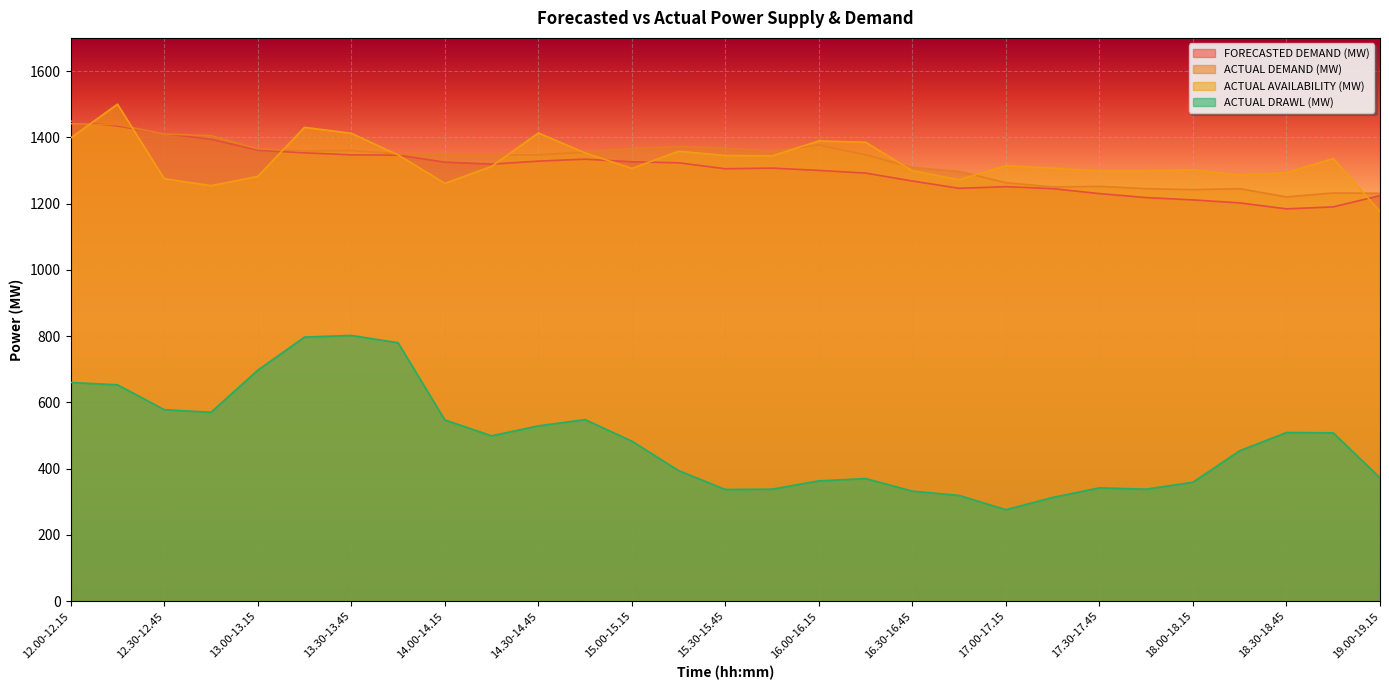

The value of ACTUAL DRAWL (MW) at 13.45-14.00 is 780. True or false?

True